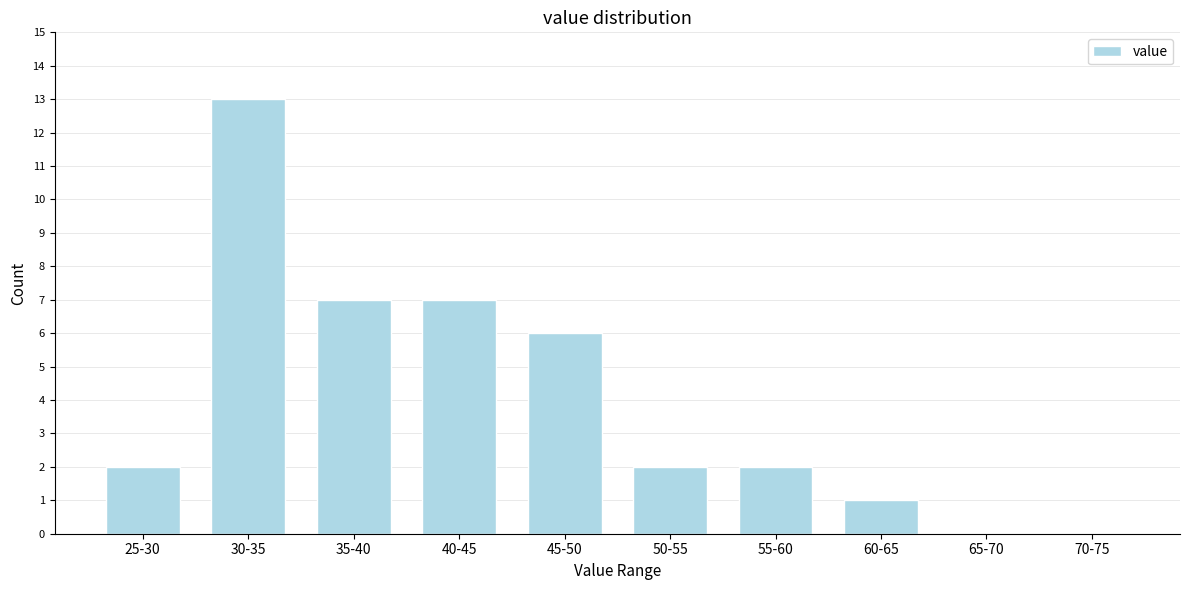

Reading right to left, transcribe all the data shown in this chart.

70-75=0	65-70=0	60-65=1	55-60=2	50-55=2	45-50=6	40-45=7	35-40=7	30-35=13	25-30=2